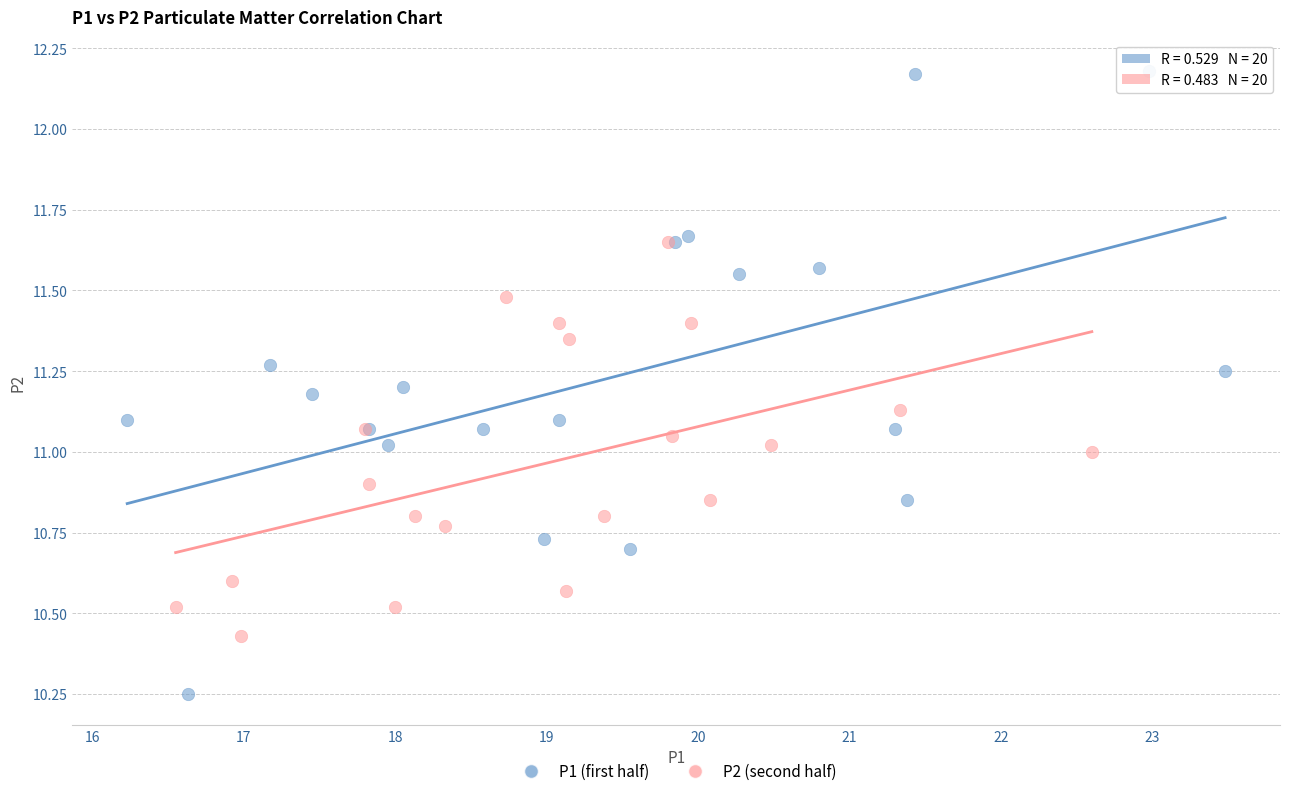

What are all the series names shown in the legend?

P1 (first half), P2 (second half)